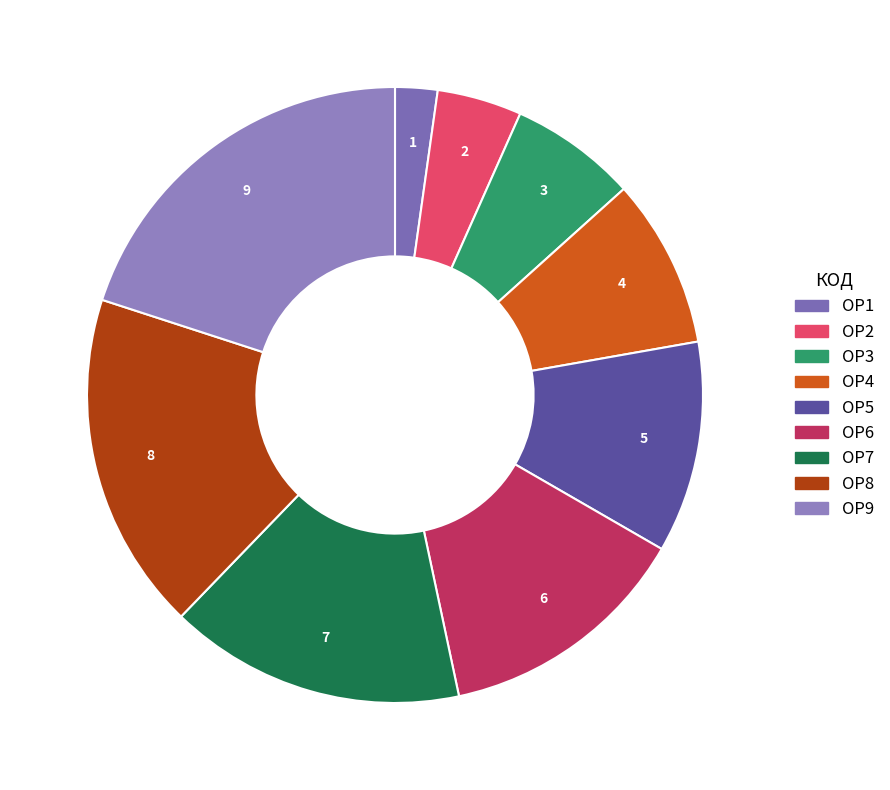

Between ОР4 and ОР5, which is larger?

ОР5